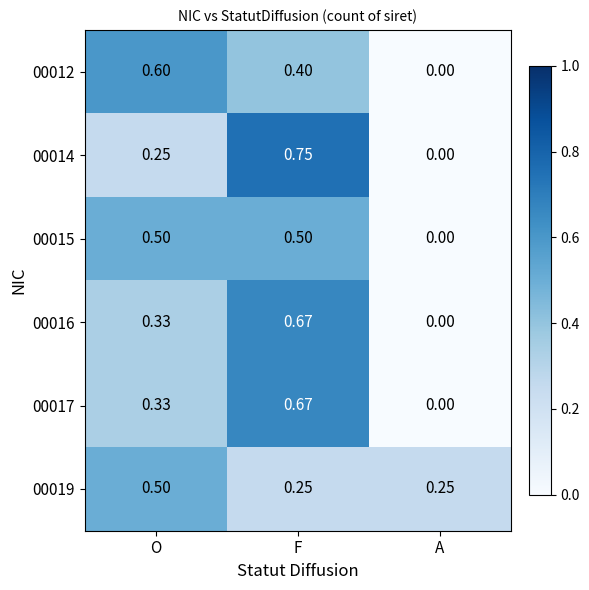

Is the value of 00019 at A greater than the value of 00015 at O?

No